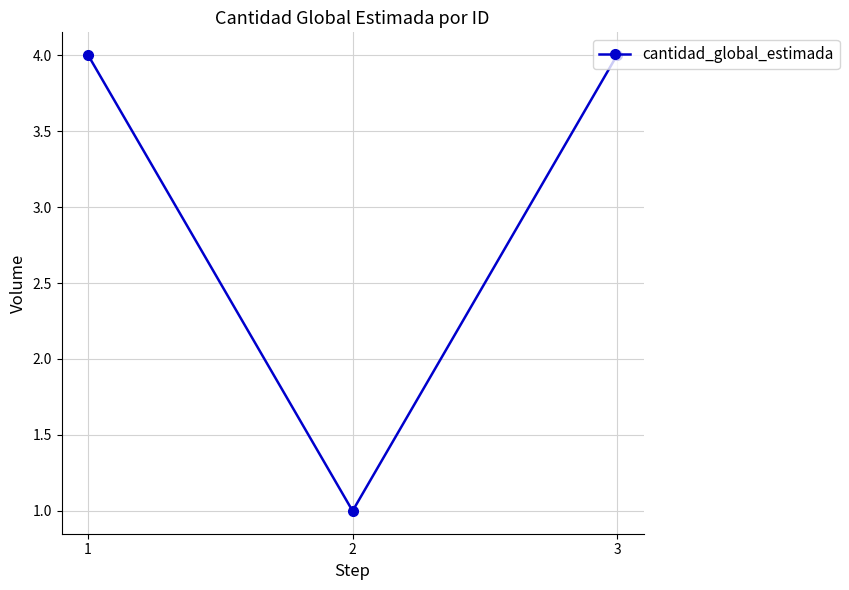

What is the change in value from 1 to 2?

-3